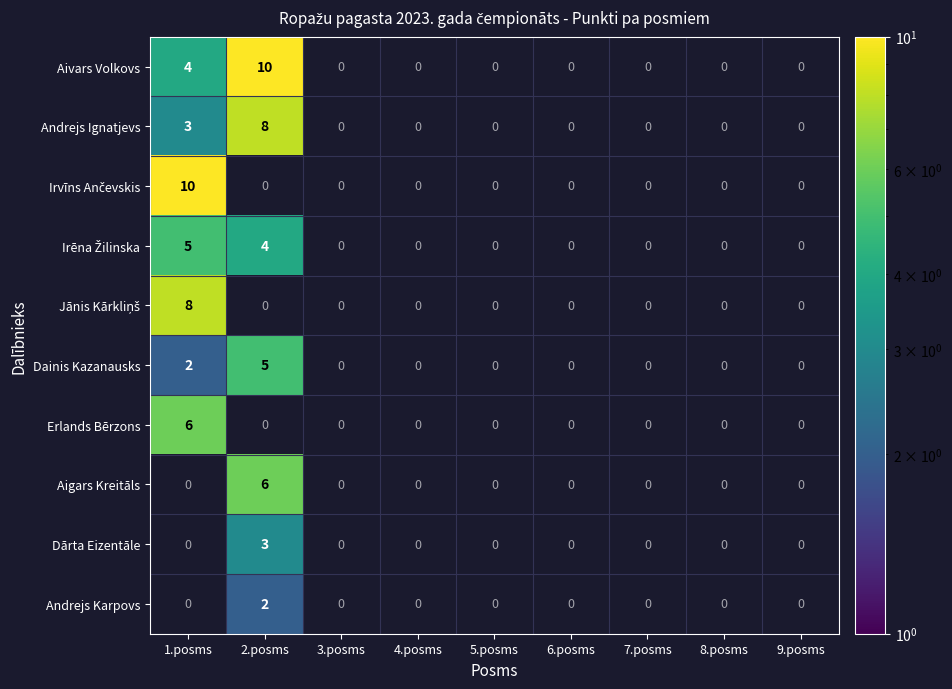

What is the highest value of the Erlands Bērzons series?

6.0